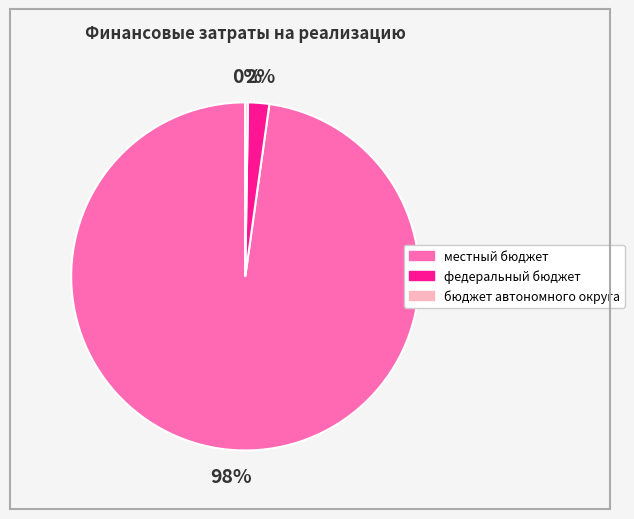

To the nearest percent, what portion does местный бюджет represent?

98%